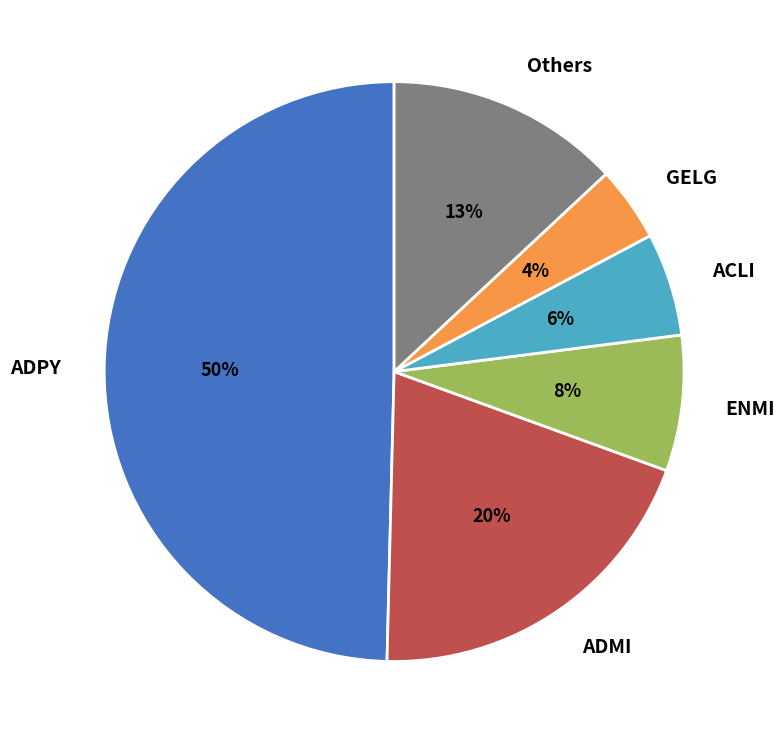

How many segments does this pie chart have?

6